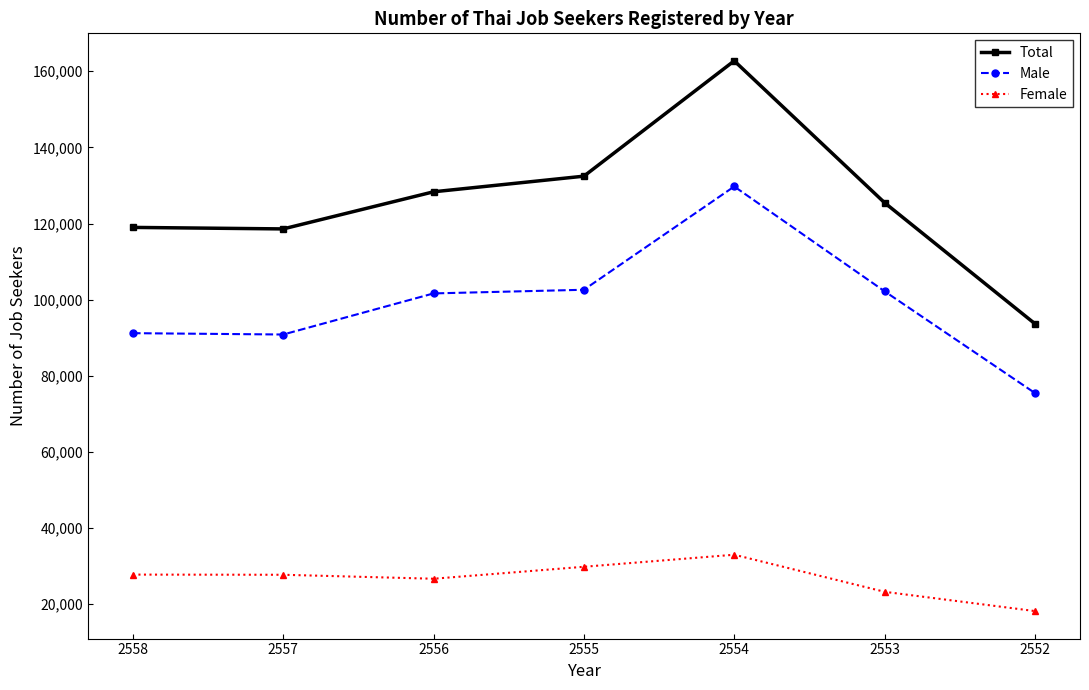

What is the sum of all Female values?

186527